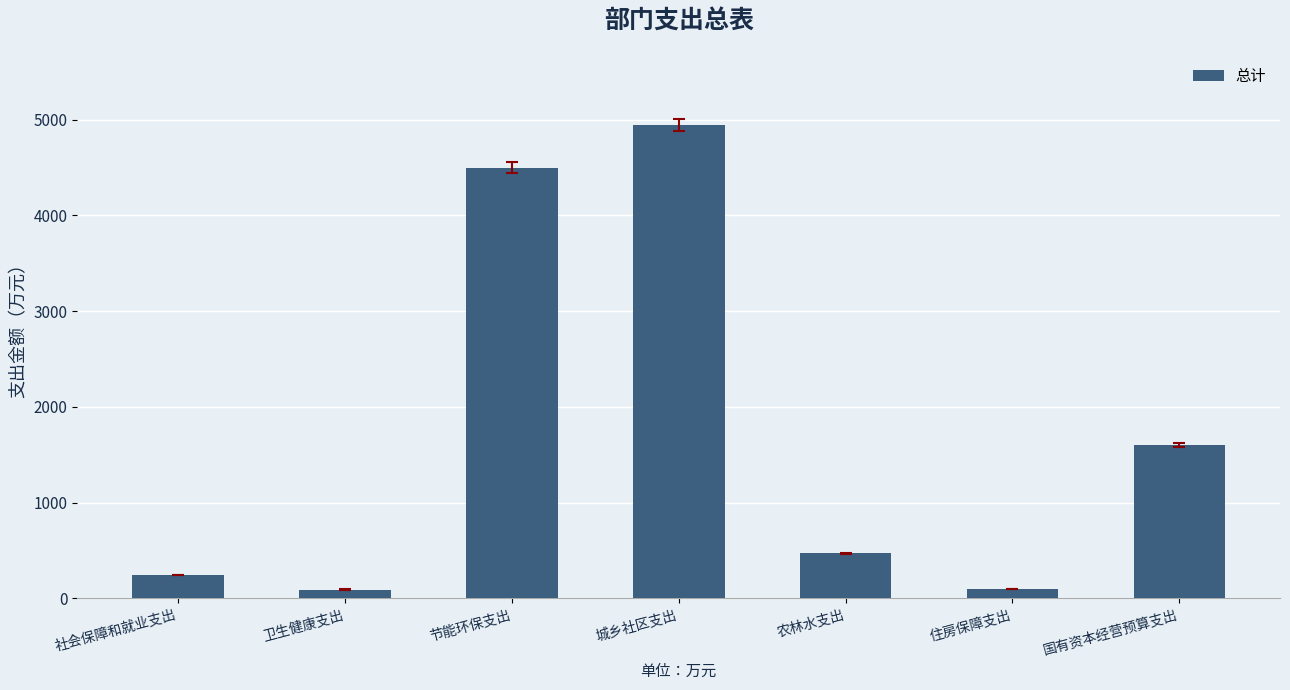

Which label corresponds to the largest value in the chart?

城乡社区支出